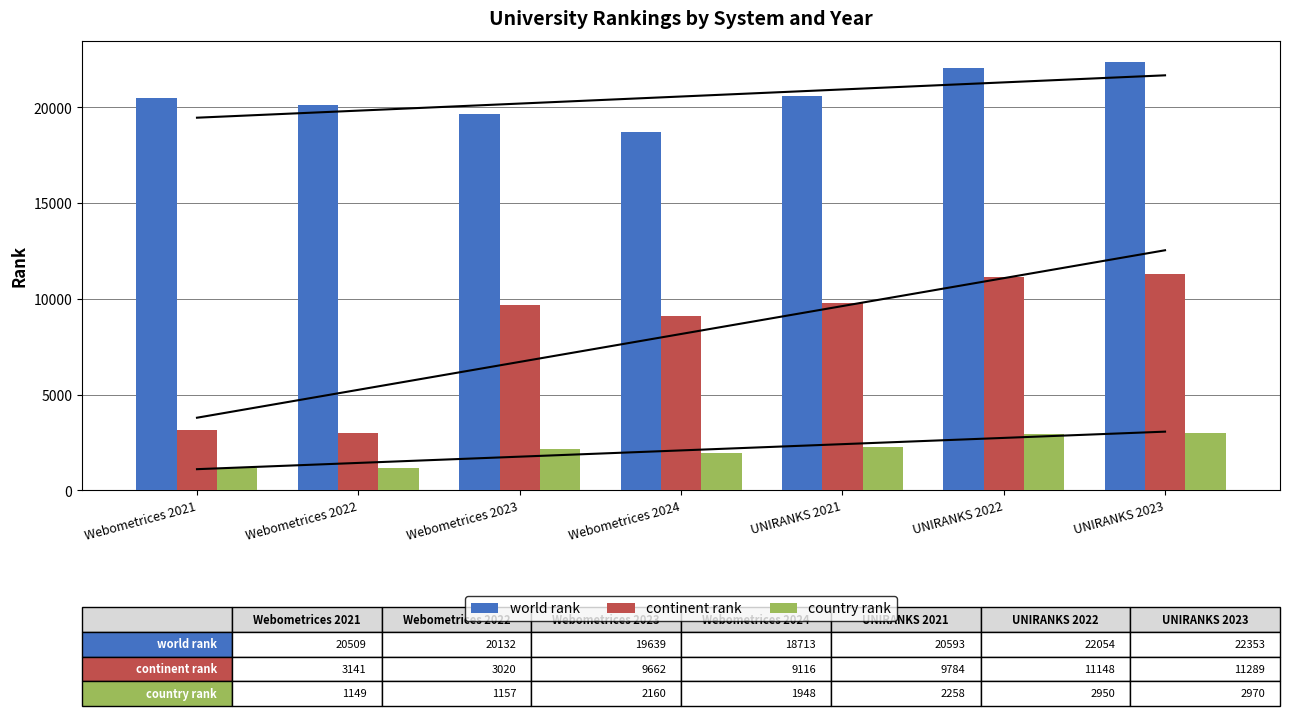

Is it true that country rank equals 4708 at UNIRANKS 2022?

False